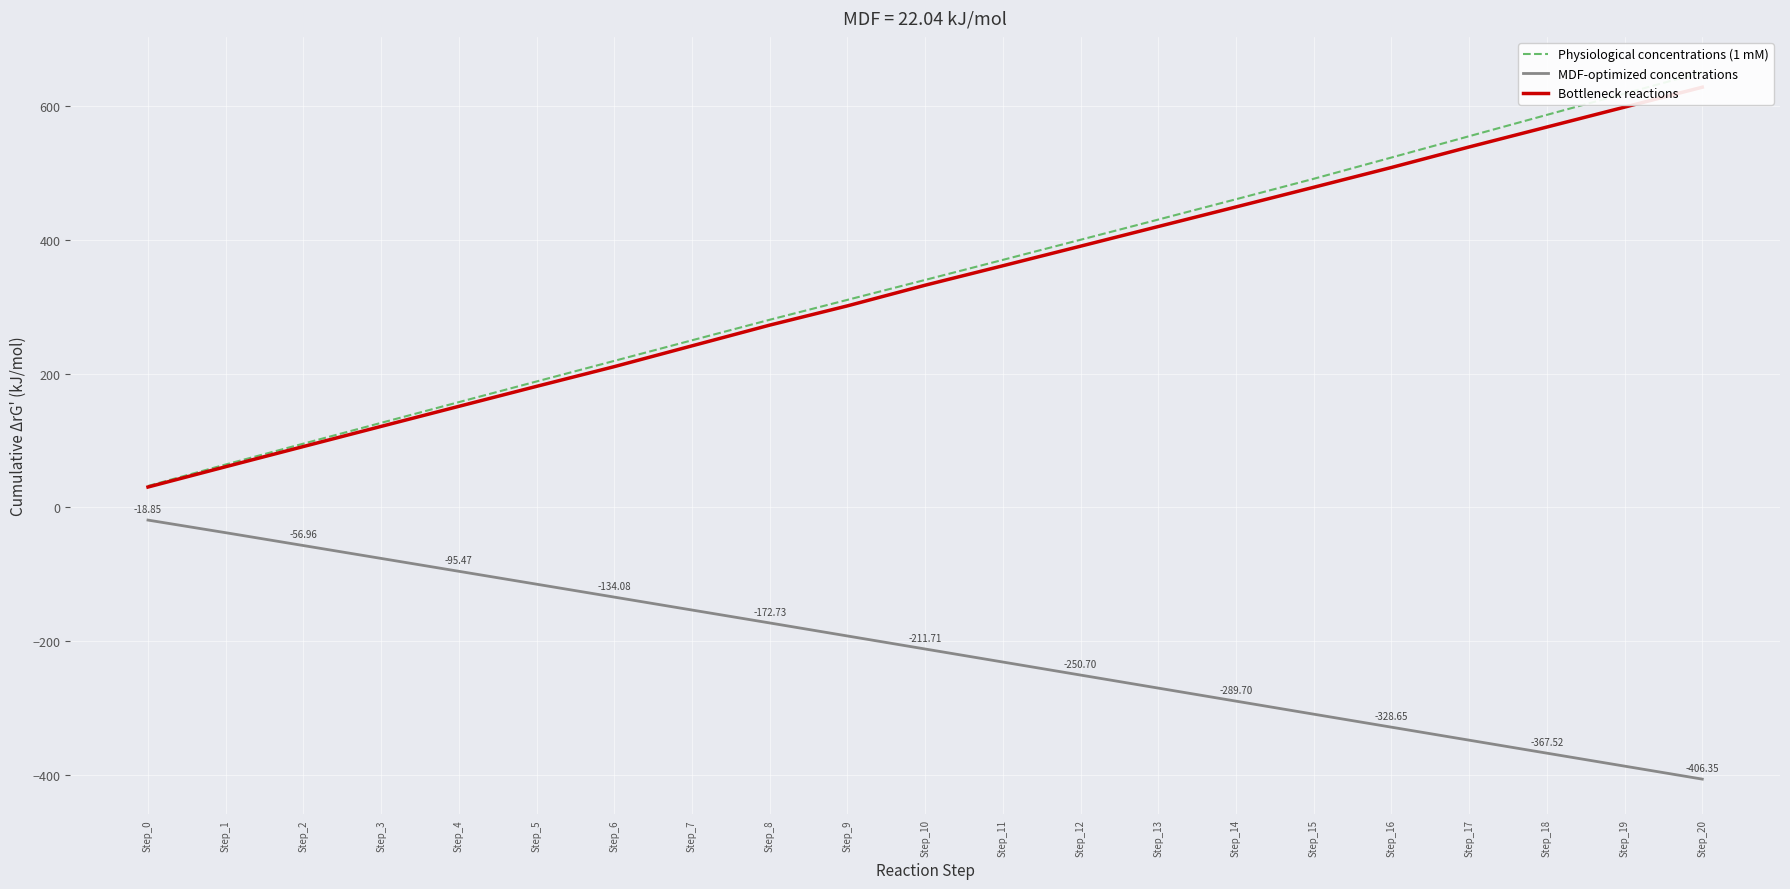

At which label does Bottleneck reactions reach its peak?

Step_20